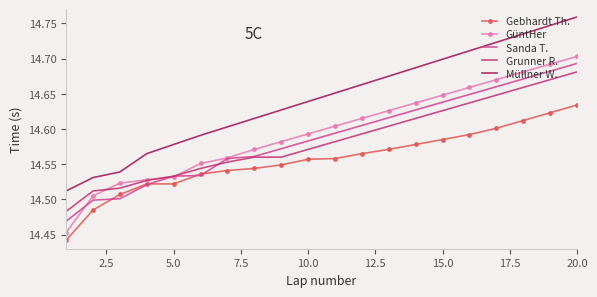

Which series has the largest range (max minus min)?

GüntHer